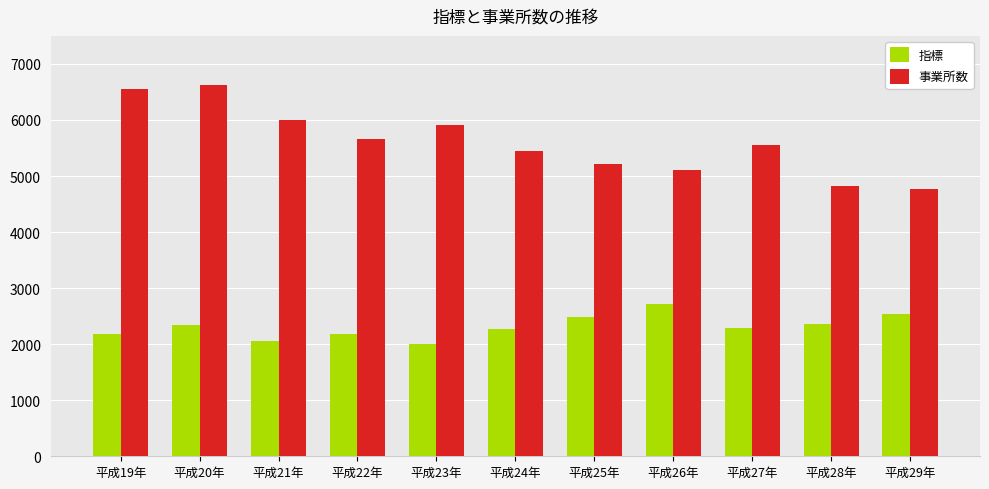

What is the difference between the maximum and second lowest values in the 指標 series?

661